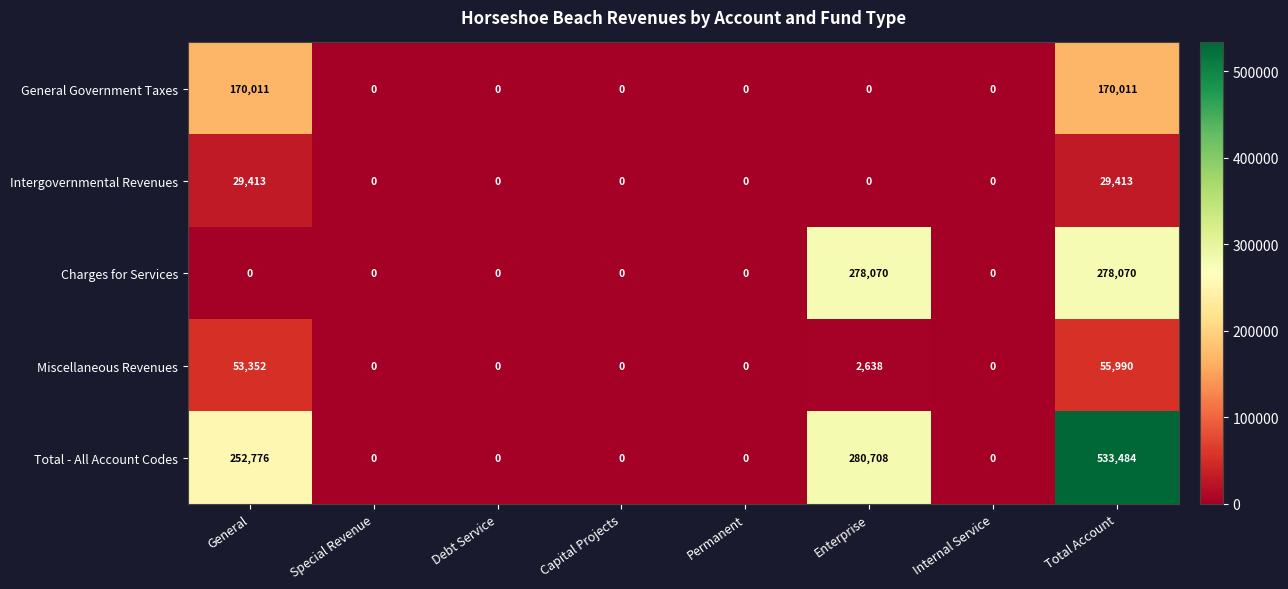

Is it true that Miscellaneous Revenues equals 0 at Capital Projects?

True